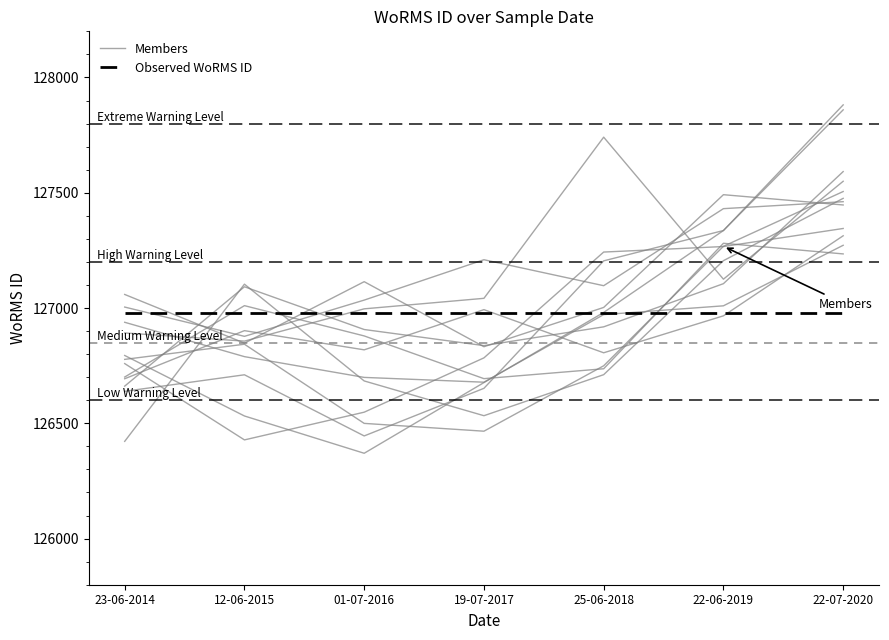

Which category has the highest value across all series?

22-07-2020